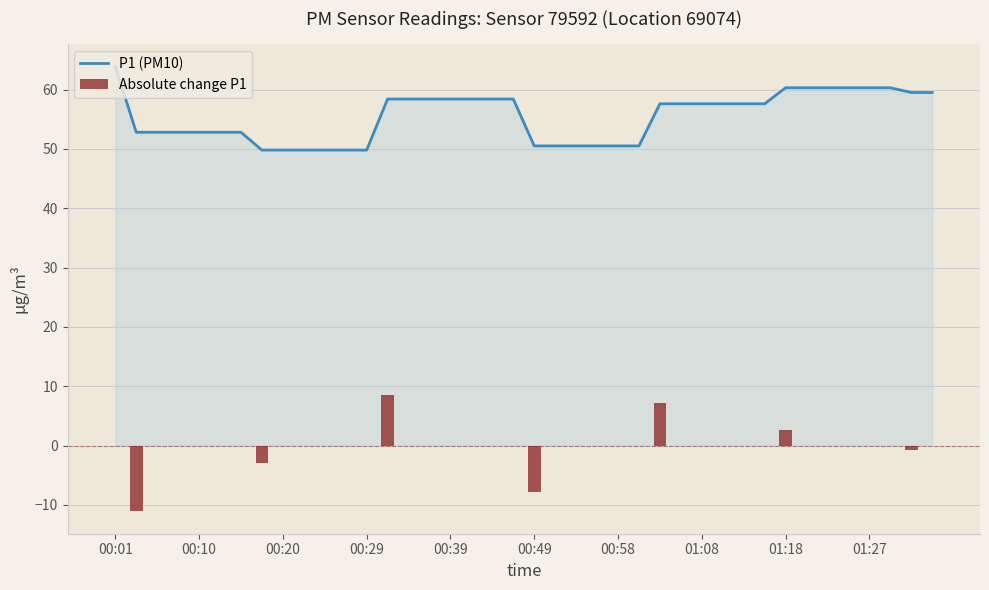

What is the lowest value of the P1 (PM10) series?

49.8